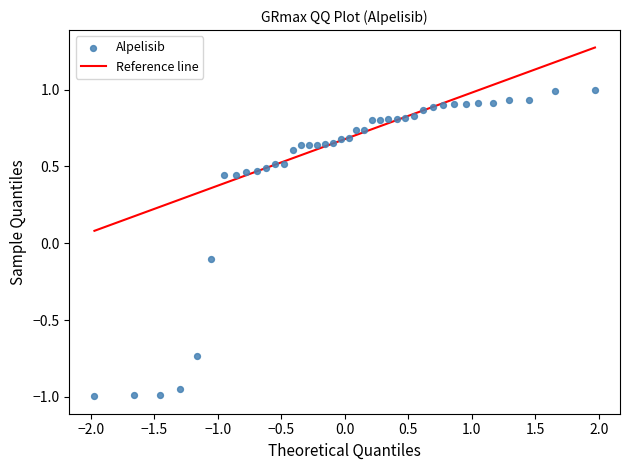

What is the range of Y values (max minus min)?

2.0